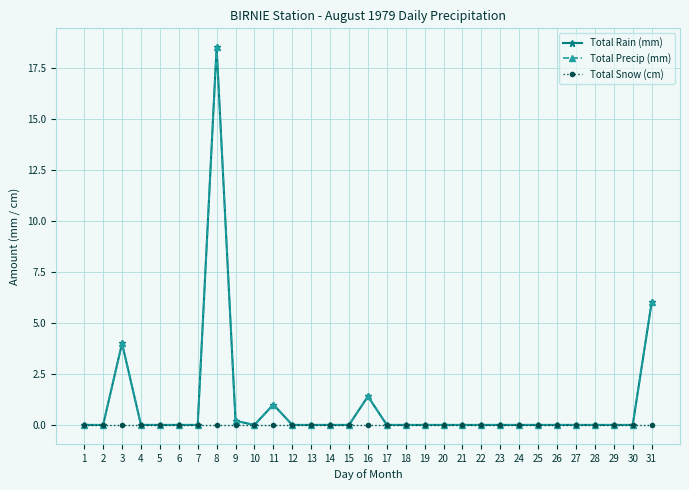

Reading left to right, what are all the values shown in this chart?

Total Rain (mm): 0.0	0.0	4.0	0.0	0.0	0.0	0.0	18.5	0.2	0.0	1.0	0.0	0.0	0.0	0.0	1.4	0.0	0.0	0.0	0.0	0.0	0.0	0.0	0.0	0.0	0.0	0.0	0.0	0.0	0.0	6.0
Total Precip (mm): 0.0	0.0	4.0	0.0	0.0	0.0	0.0	18.5	0.2	0.0	1.0	0.0	0.0	0.0	0.0	1.4	0.0	0.0	0.0	0.0	0.0	0.0	0.0	0.0	0.0	0.0	0.0	0.0	0.0	0.0	6.0
Total Snow (cm): 0.0	0.0	0.0	0.0	0.0	0.0	0.0	0.0	0.0	0.0	0.0	0.0	0.0	0.0	0.0	0.0	0.0	0.0	0.0	0.0	0.0	0.0	0.0	0.0	0.0	0.0	0.0	0.0	0.0	0.0	0.0